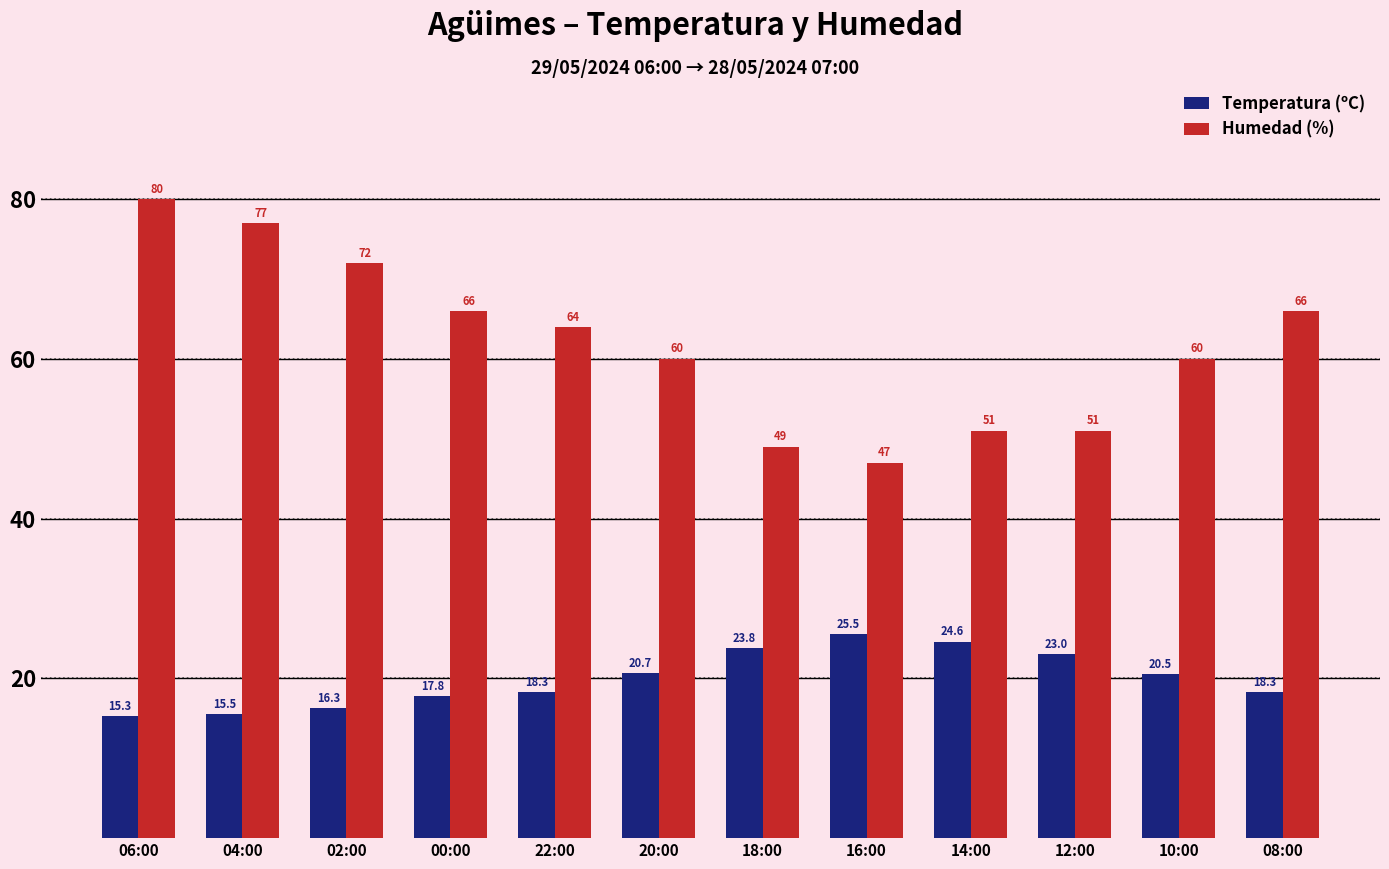

Which label corresponds to the smallest value in the chart?

06:00